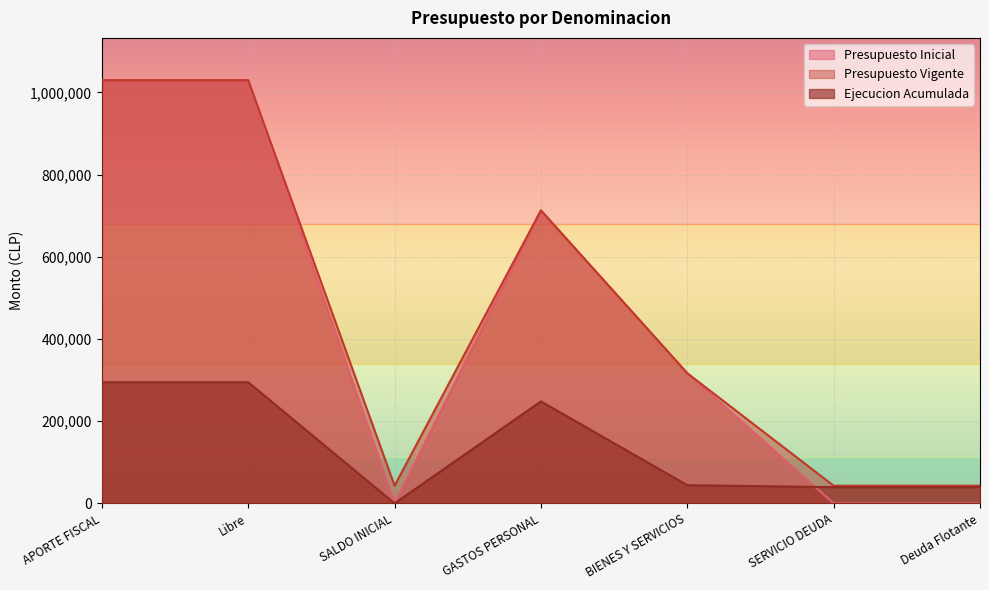

What is the difference between the maximum and minimum values in the Presupuesto Vigente series?

986609